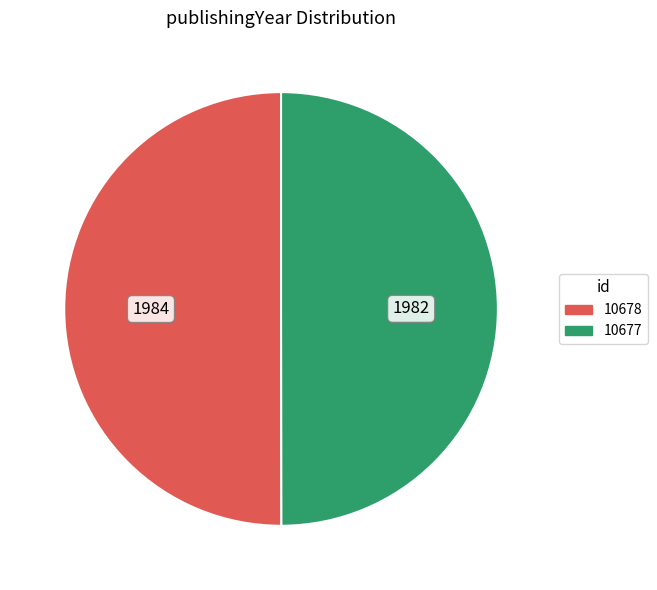

True or false: 10677 accounts for 35% of the total.

False